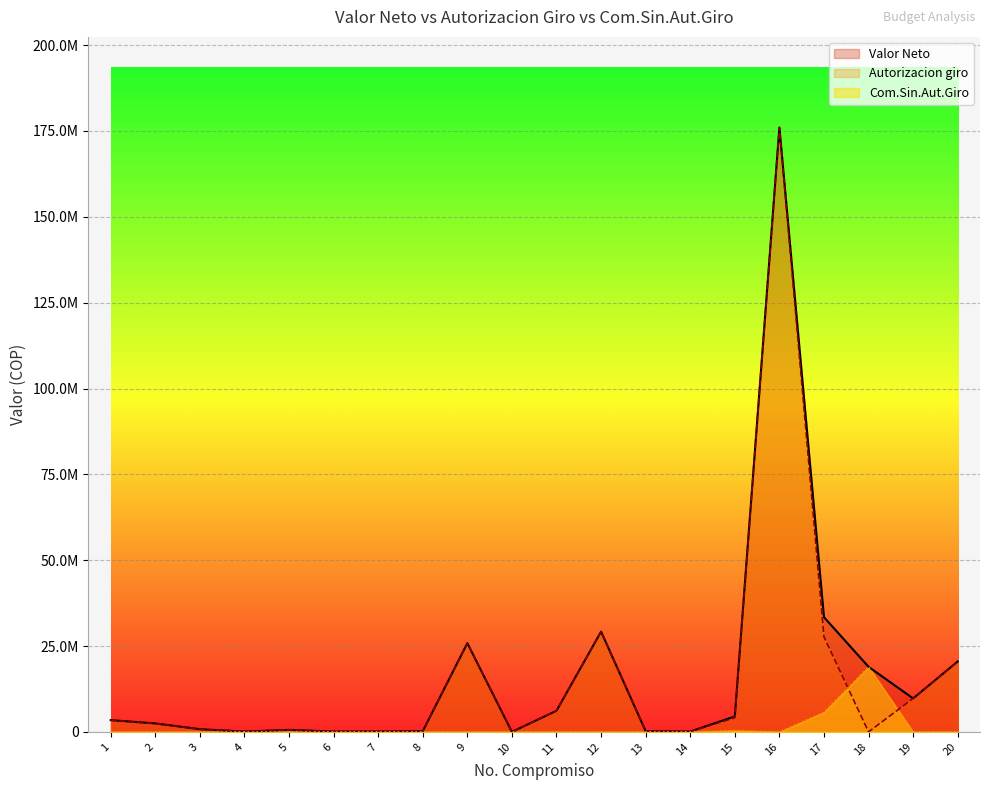

Rank the categories by Autorizacion giro value from highest to lowest.

16, 12, 17, 9, 20, 19, 11, 15, 1, 2, 3, 5, 13, 8, 4, 6, 7, 14, 10, 18